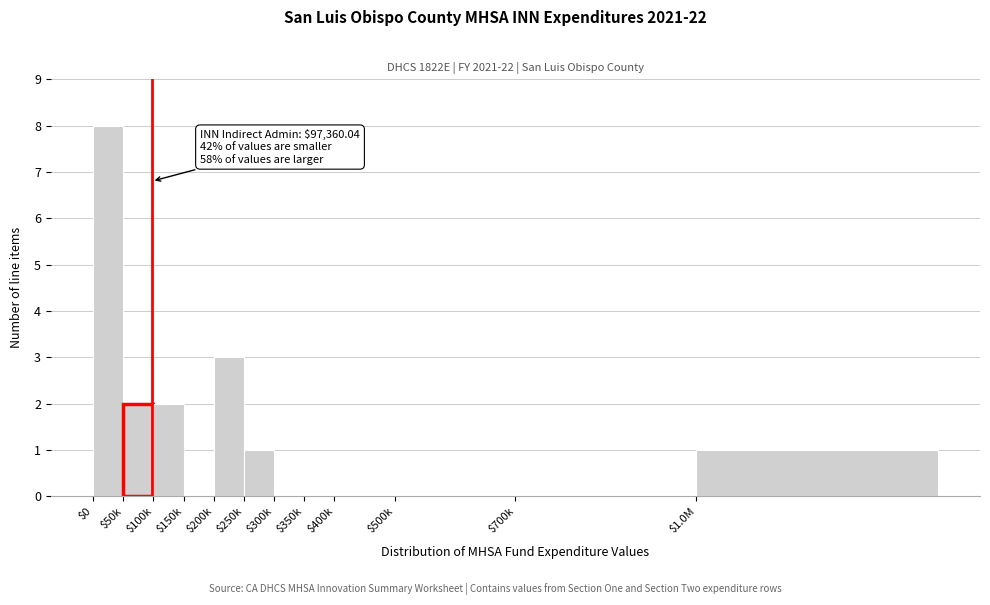

Is it true that the value at $250k is 2?

False